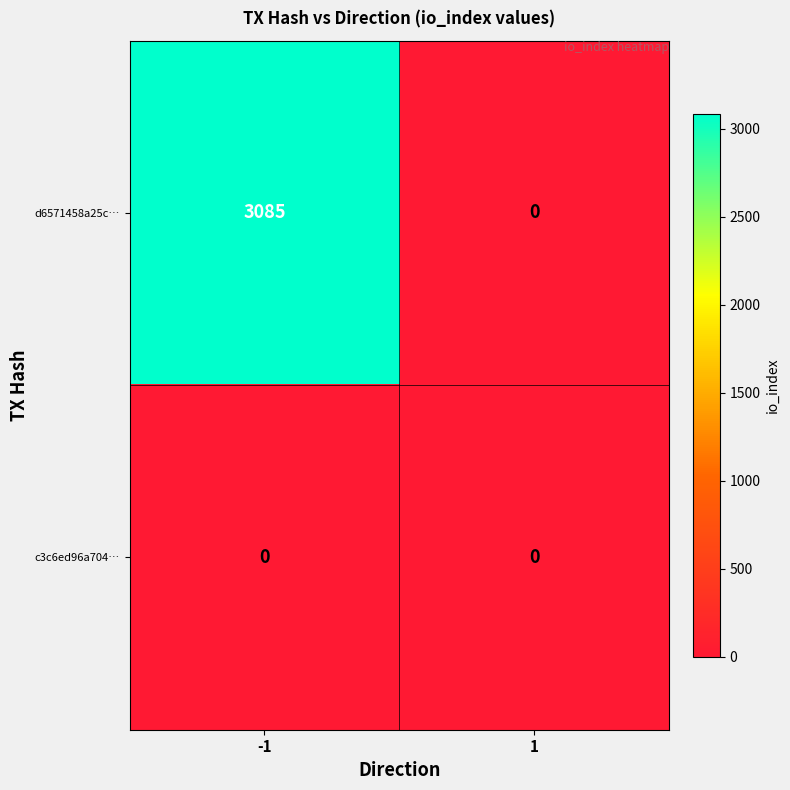

What is the maximum value shown in the chart?

3085